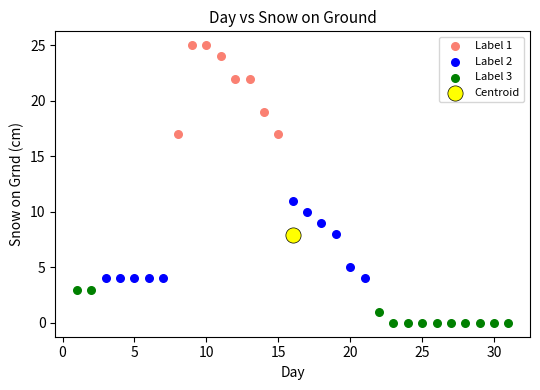

Which series reaches the maximum Y coordinate?

Label 1